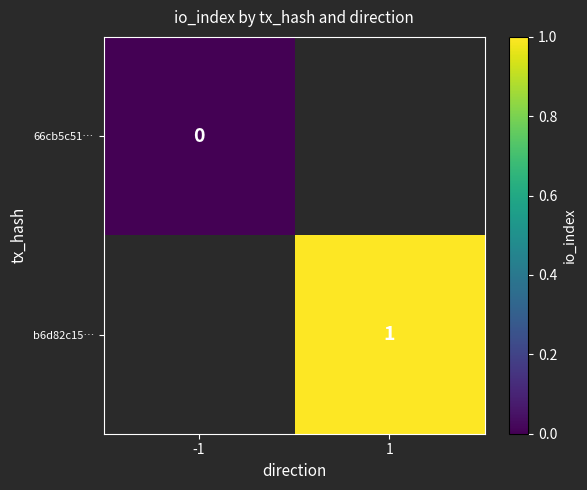

Is the value of 66cb5c51… at -1 greater than the value of b6d82c15… at 1?

No